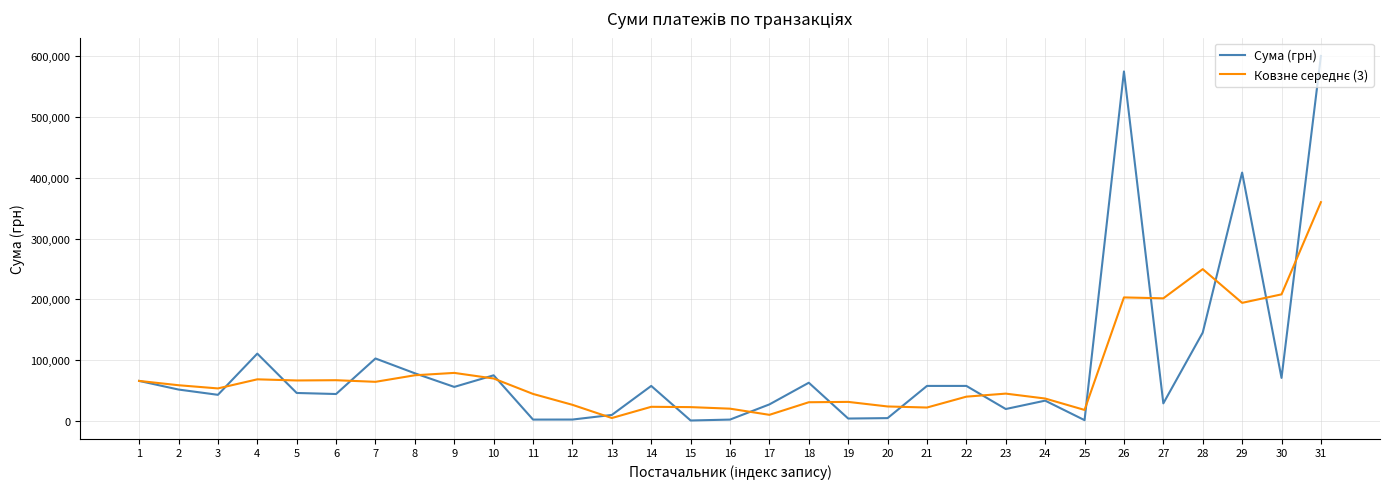

Which series changed the most between 10 and 20?

Сума (грн)